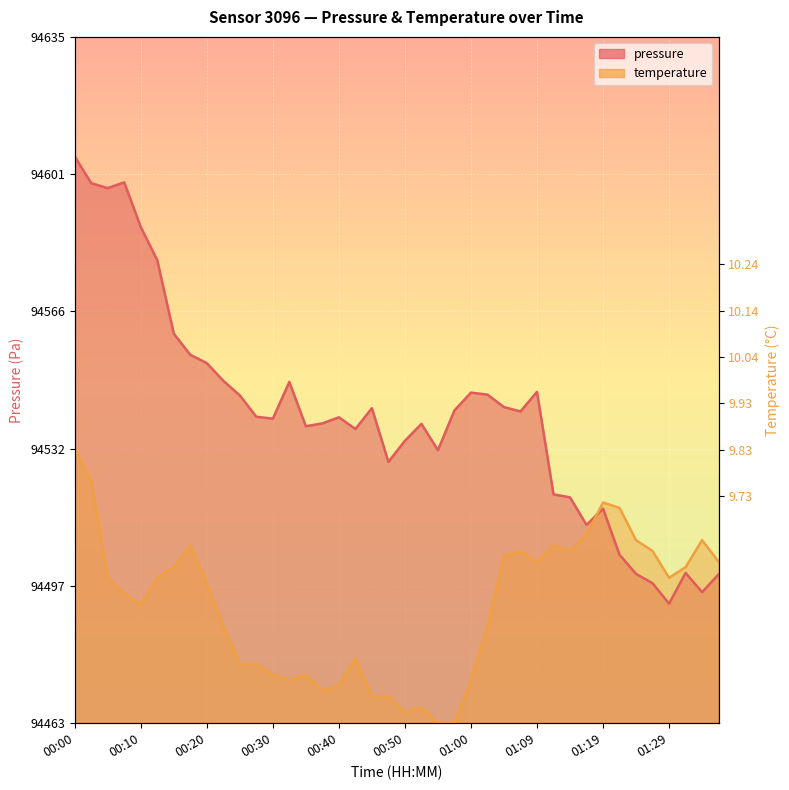

How many interior local peaks does the pressure series have?

9